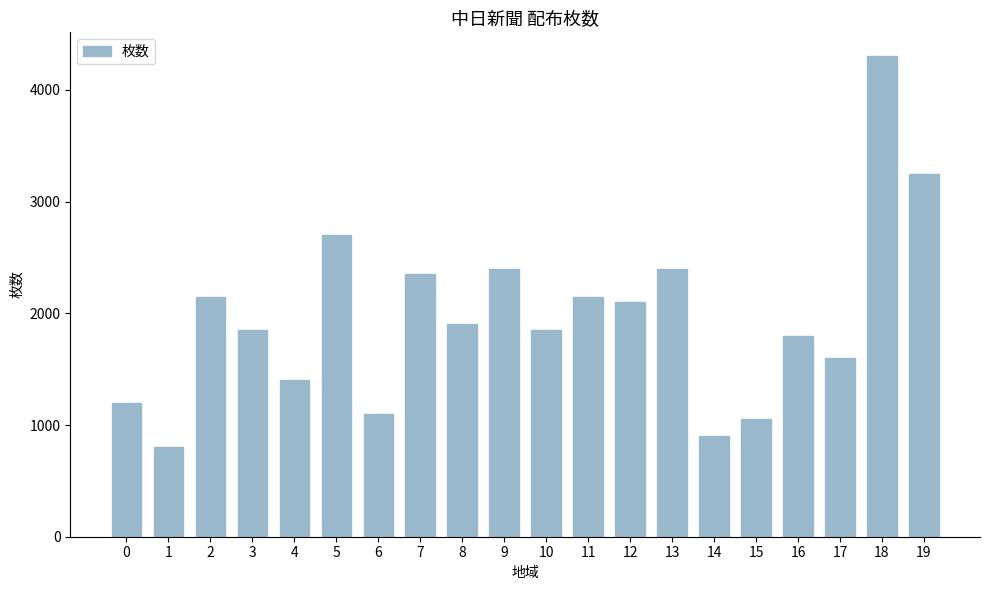

What is the difference between the values at 12 and 4?

700